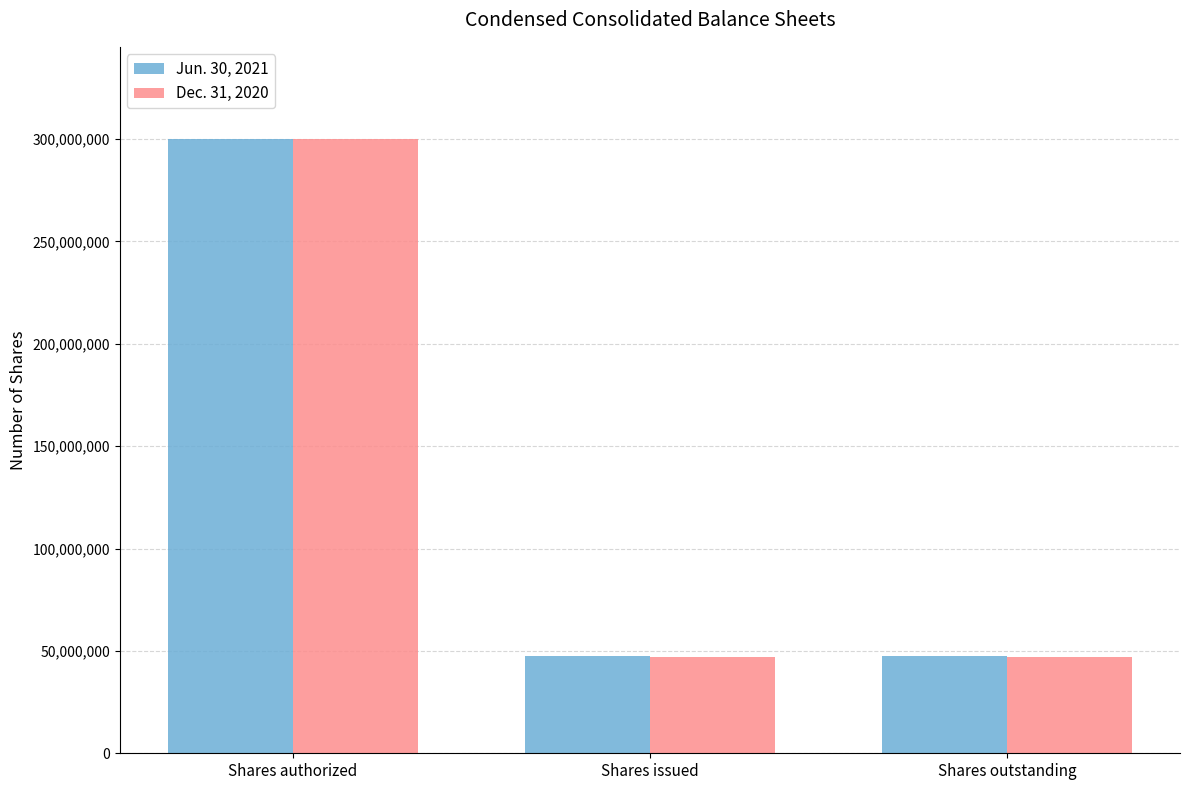

Which label corresponds to the largest value in the chart?

Shares authorized